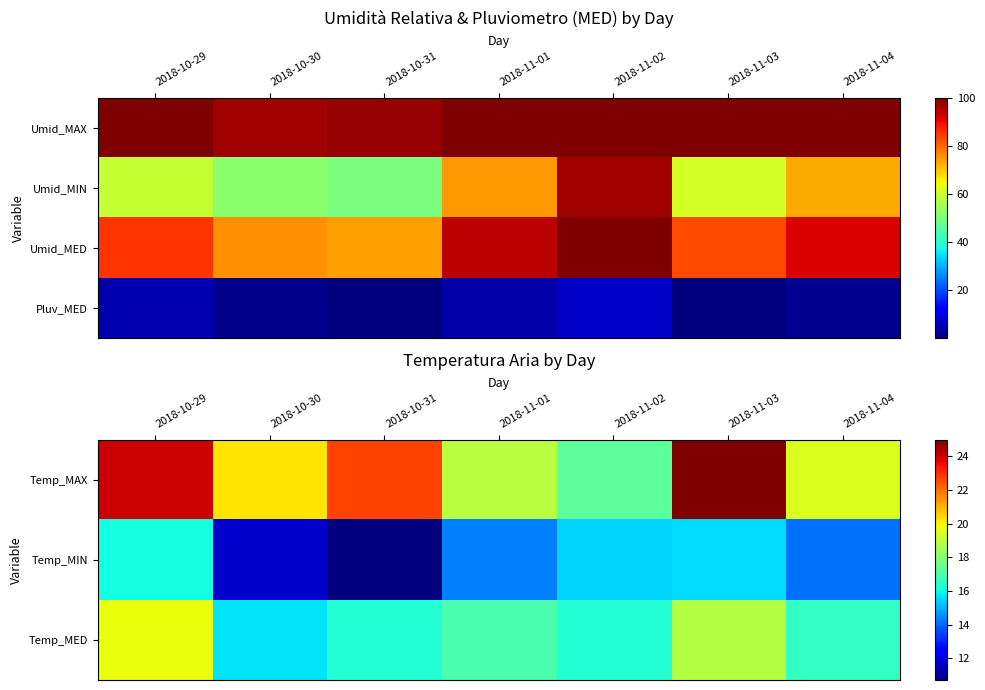

How many categories are shown in the chart?

7